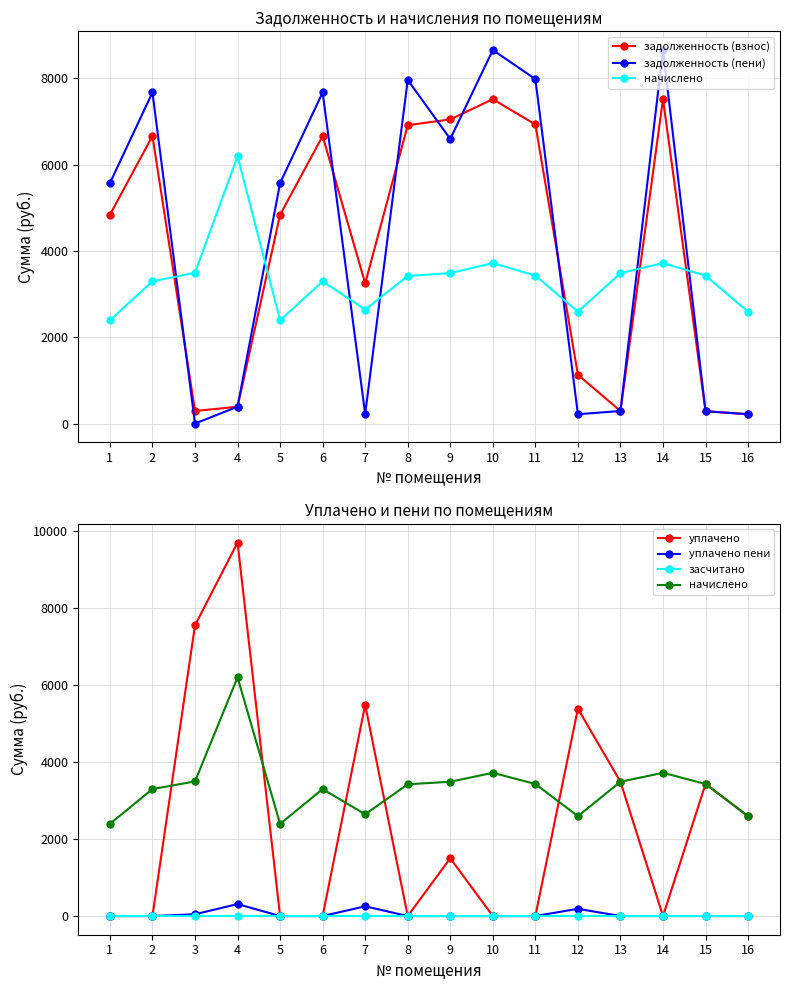

What is the difference between the maximum and minimum values in the задолженность (взнос) series?

7300.3